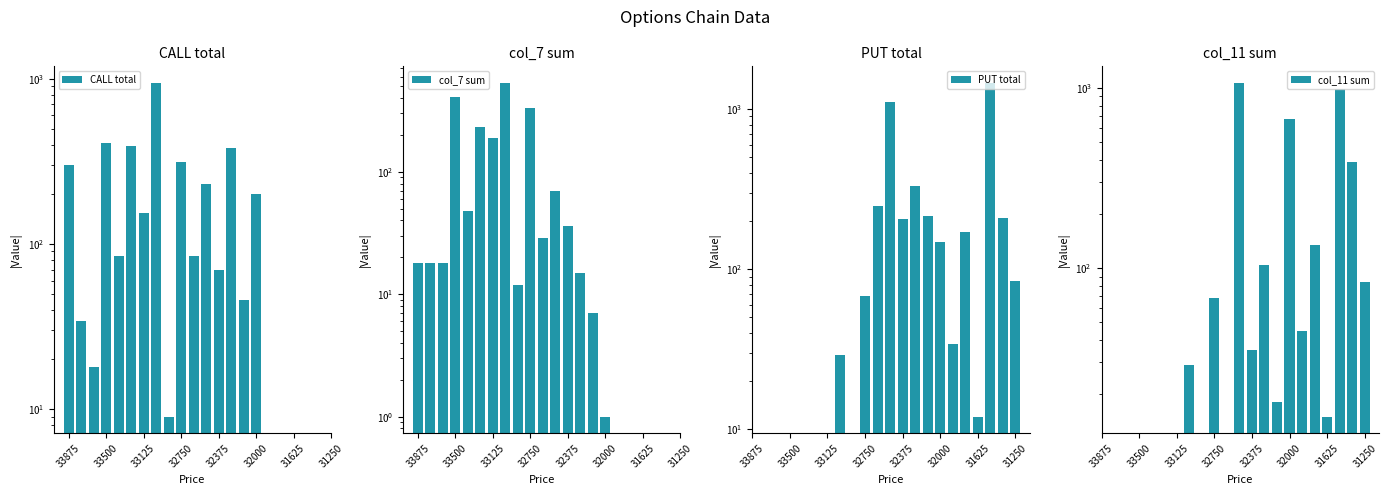

The value of col_7 sum at 32000 is 71.2. True or false?

False